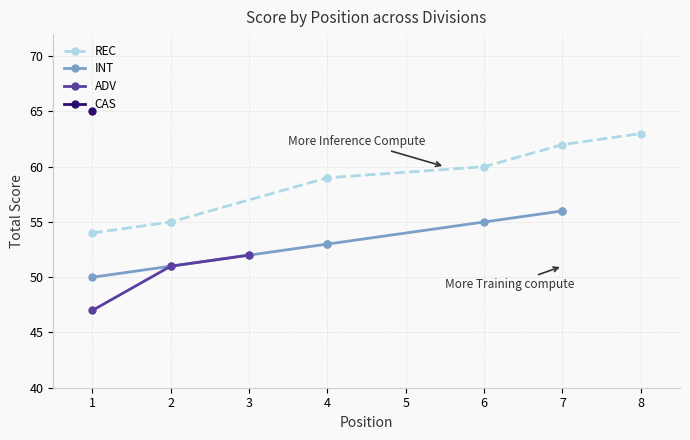

What is the value of the ADV point at the 1st from the left?

47